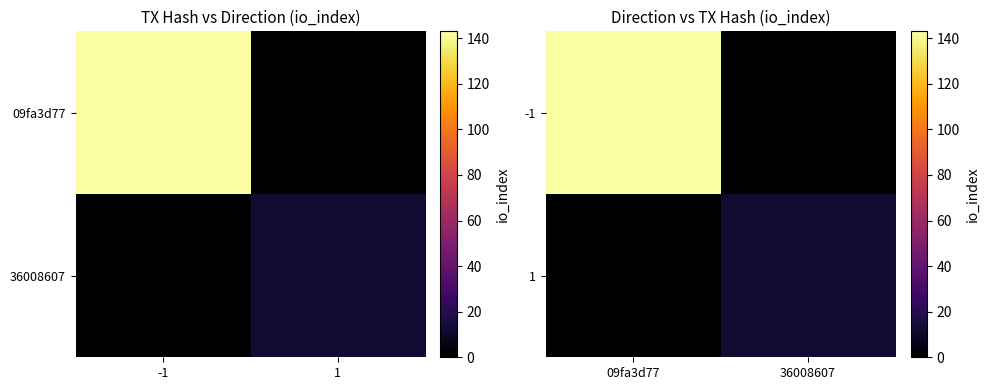

What is the average value of the -1 series?

72